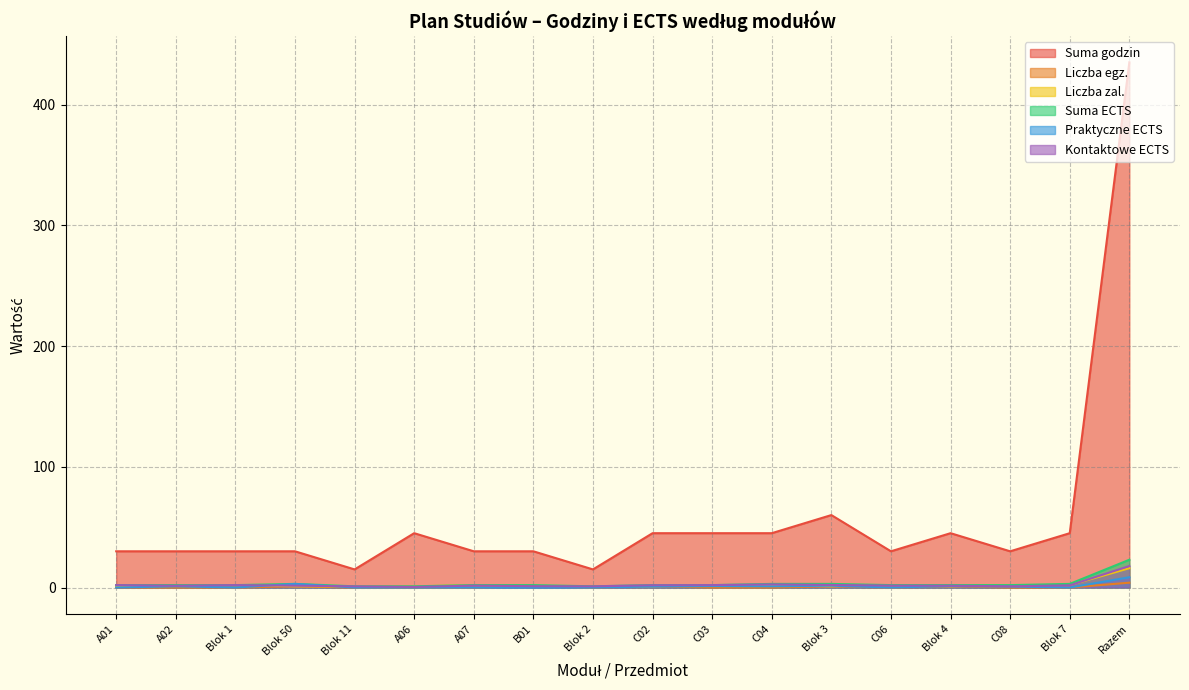

At which label does Liczba egz. reach its minimum?

A01